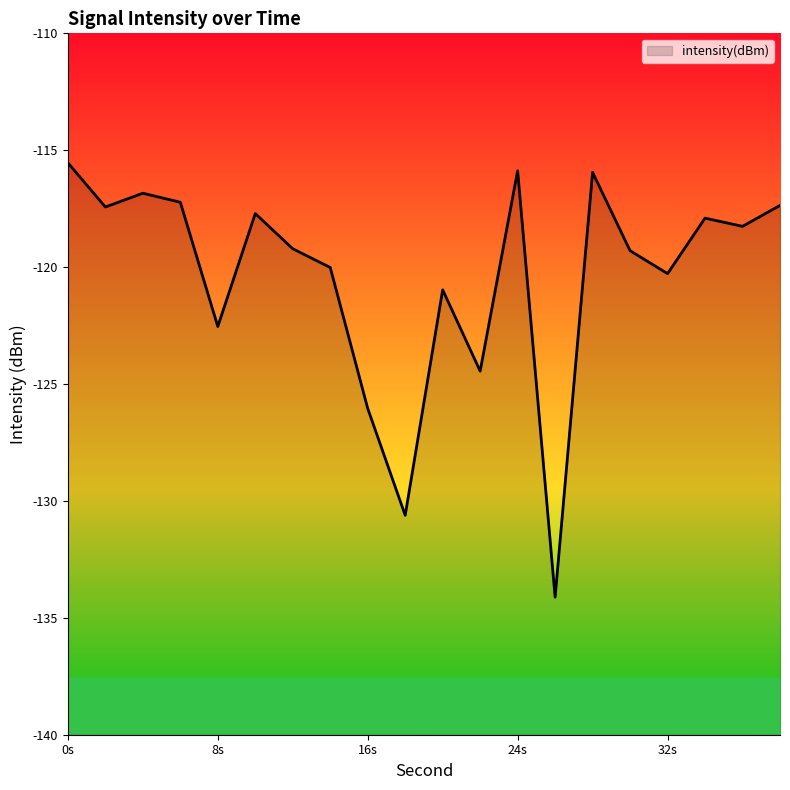

What is the approximate value at 16s?

-126.0